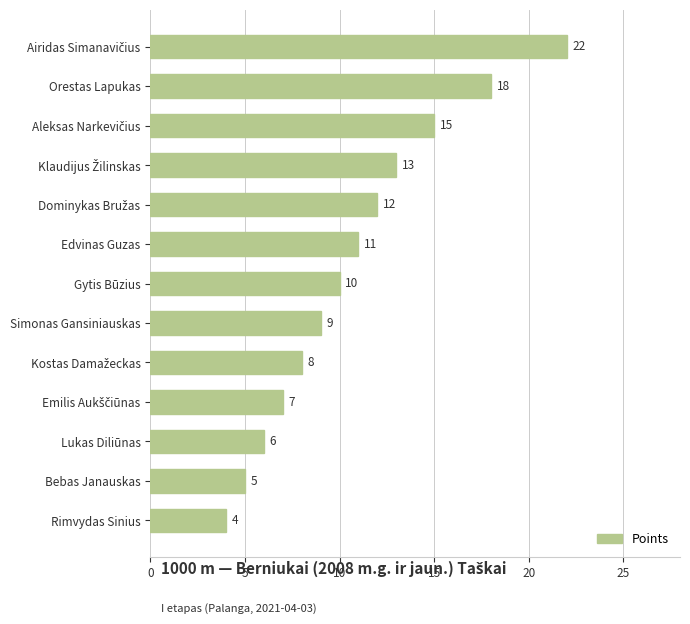

What is the average value?

11